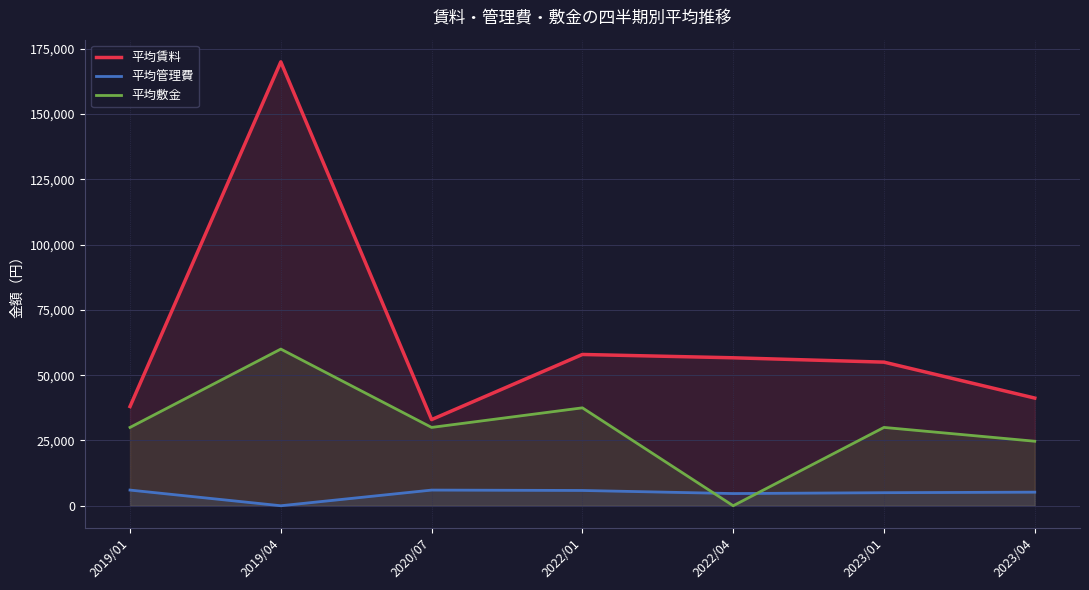

Rank the categories by 平均管理費 value from highest to lowest.

2019/01, 2020/07, 2022/01, 2023/04, 2023/01, 2022/04, 2019/04